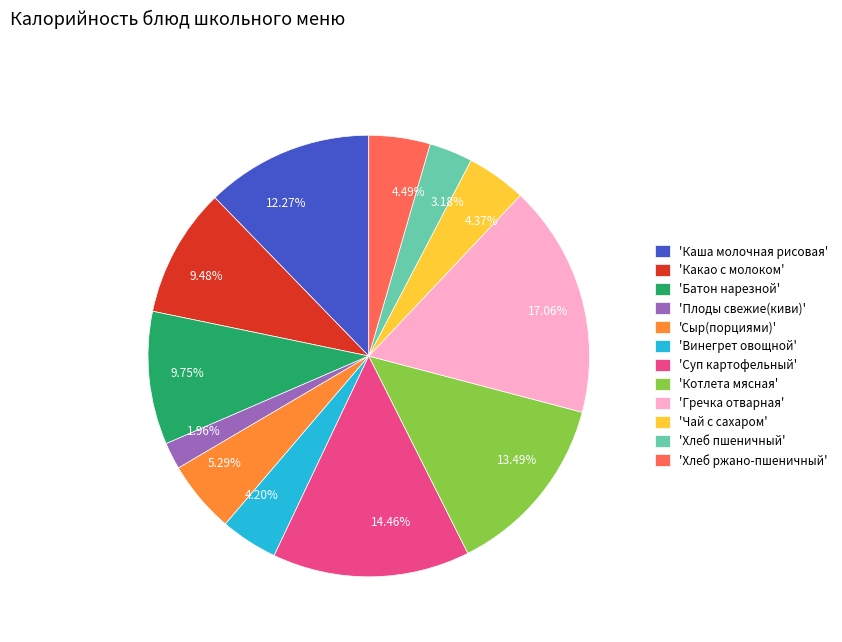

Count the number of slices in the pie.

12